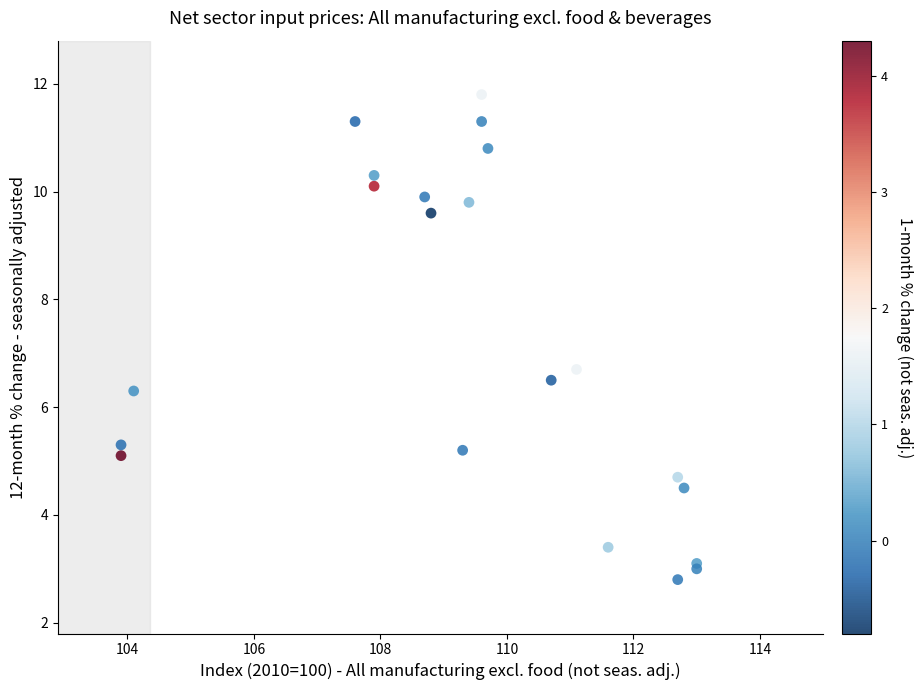

What Y value in the scatter plot is closest to 7?

6.7